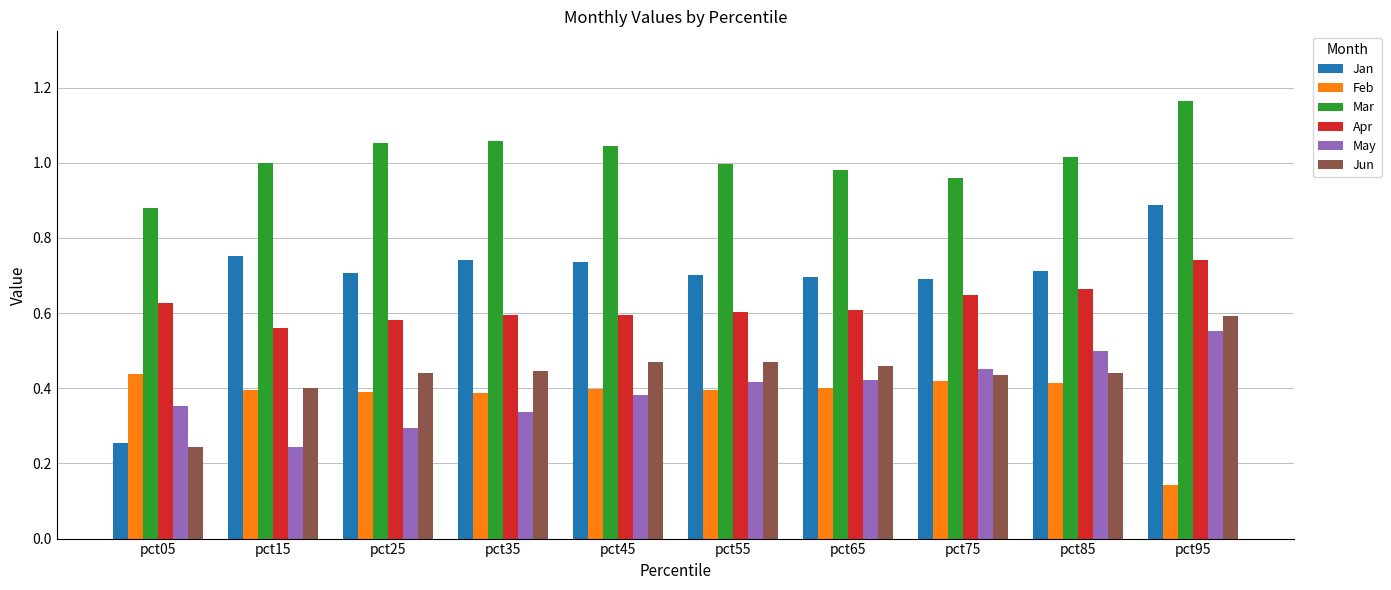

Which series changed the most between pct65 and pct95?

Feb